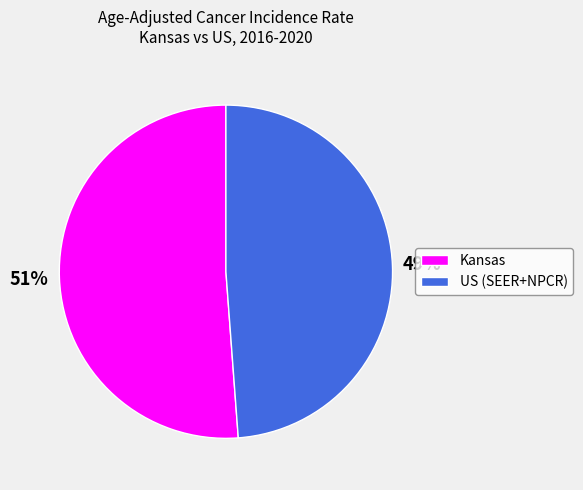

Approximately how many times larger is the value at US (SEER+NPCR) compared to Kansas?

1.0